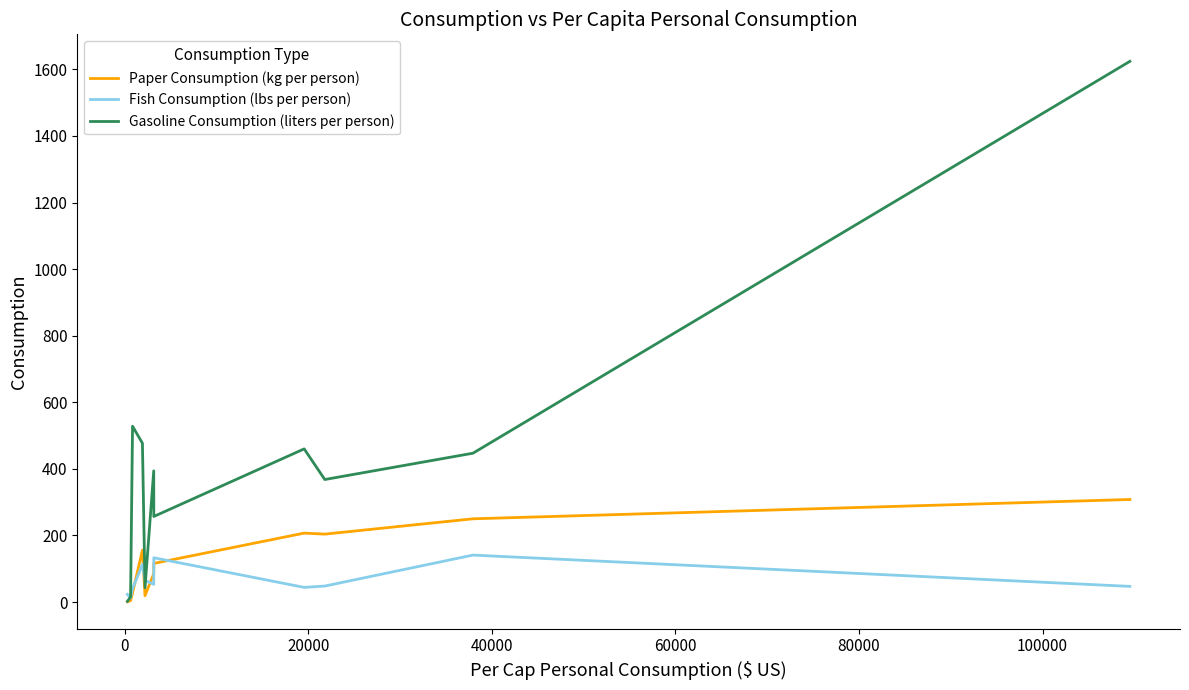

What is the sum of all Paper Consumption (kg per person) values?

1377